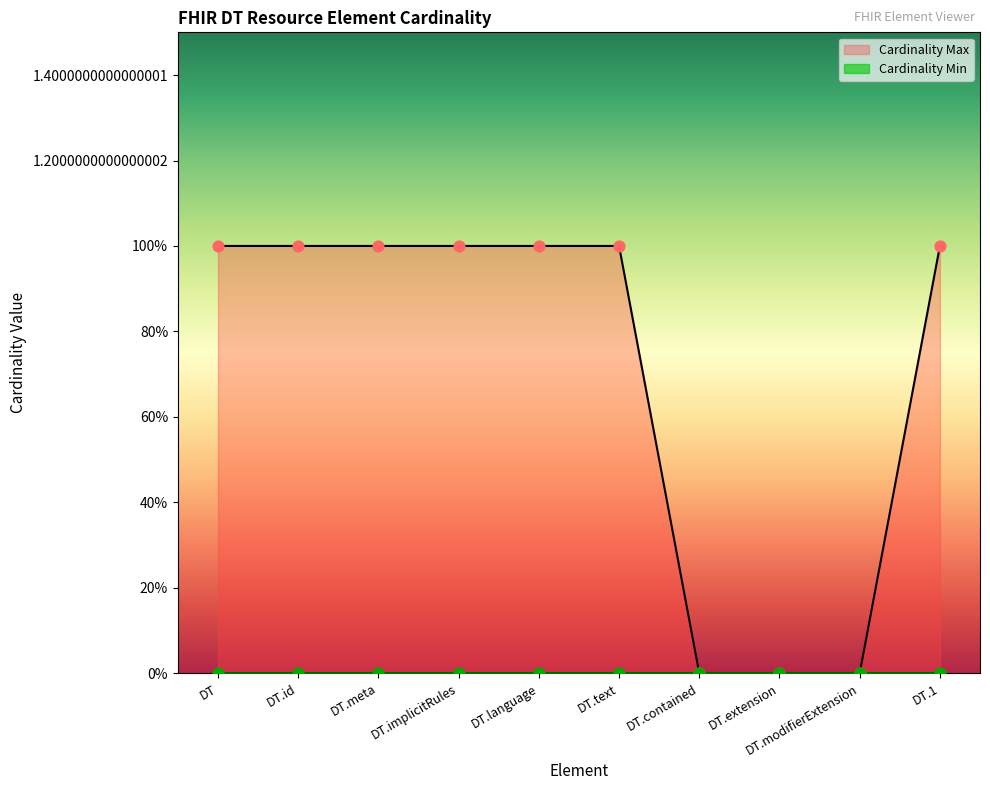

What is the ratio of the value at DT.id to the value at DT.1?

1.0